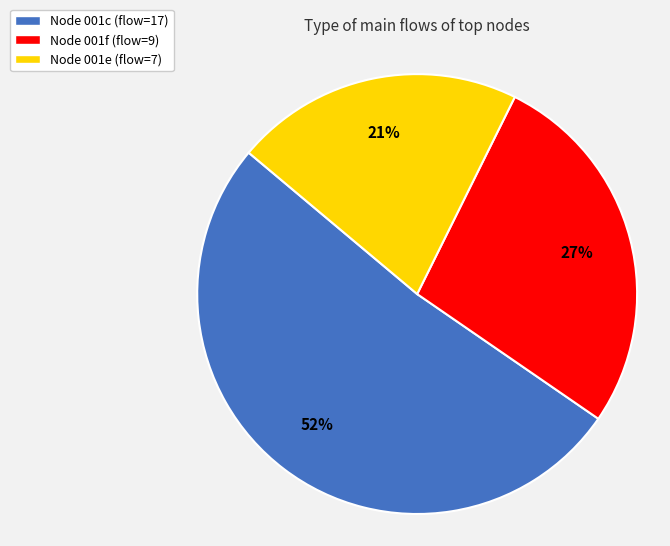

Is there any slice that represents more than half of the pie?

Yes